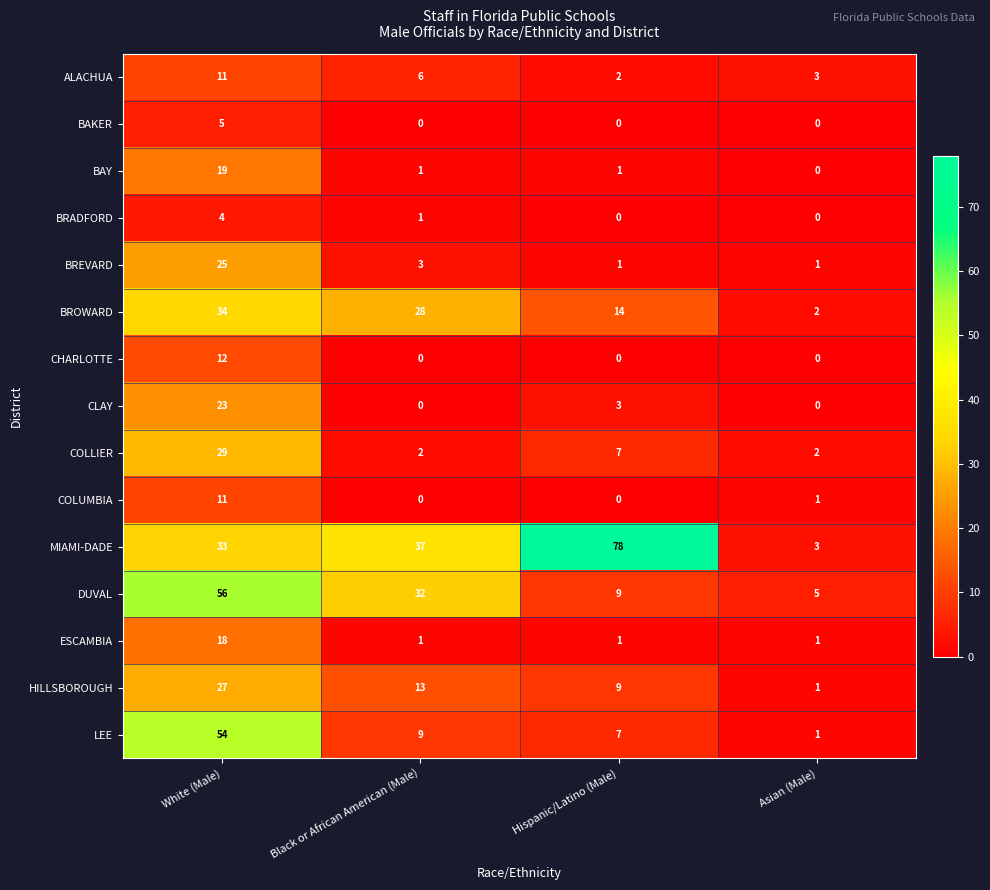

Which label corresponds to the largest value in the chart?

Hispanic/Latino (Male)